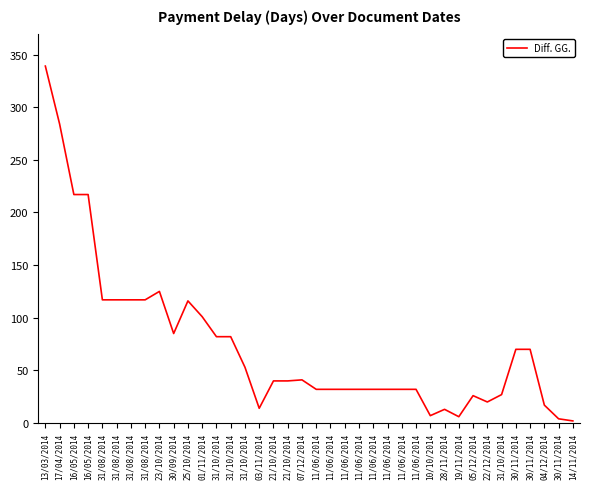

Does the chart have visible grid lines?

No